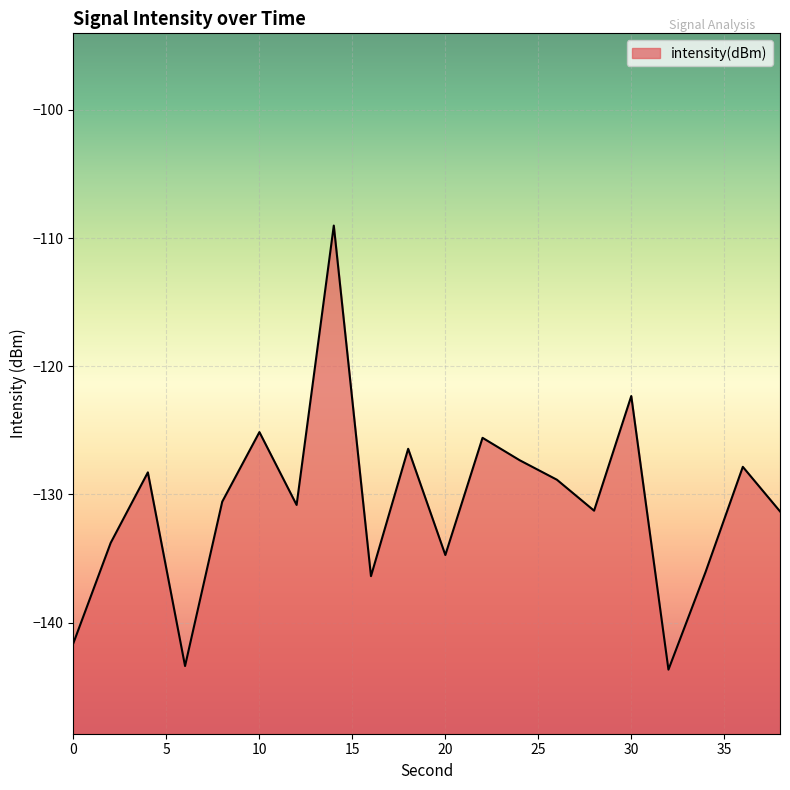

The value at 16 is -136.4. True or false?

True